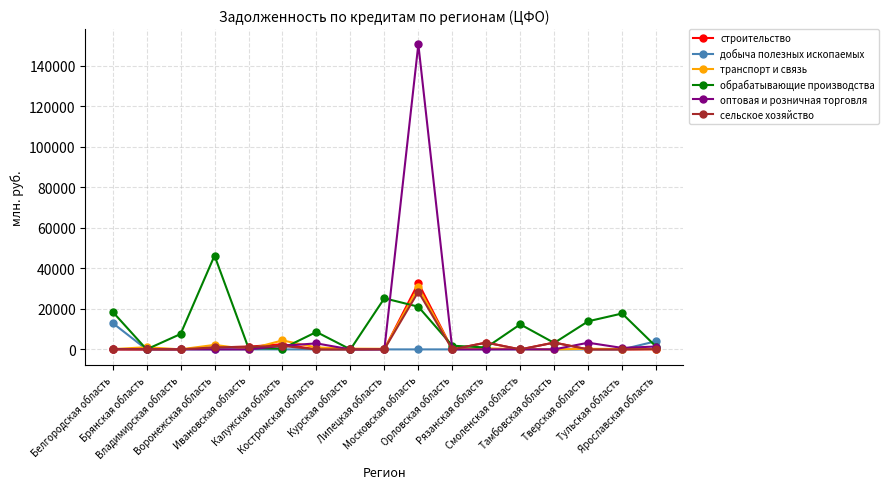

Rank the series by their maximum value, from highest to lowest.

оптовая и розничная торговля, обрабатывающие производства, строительство, транспорт и связь, сельское хозяйство, добыча полезных ископаемых